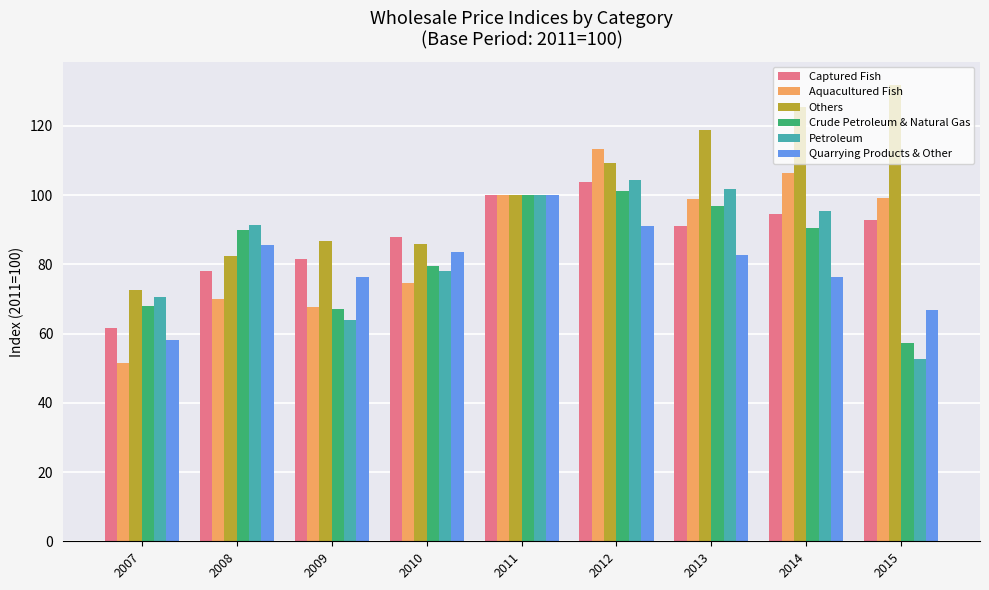

At which category is the sum across all series the highest?

2012